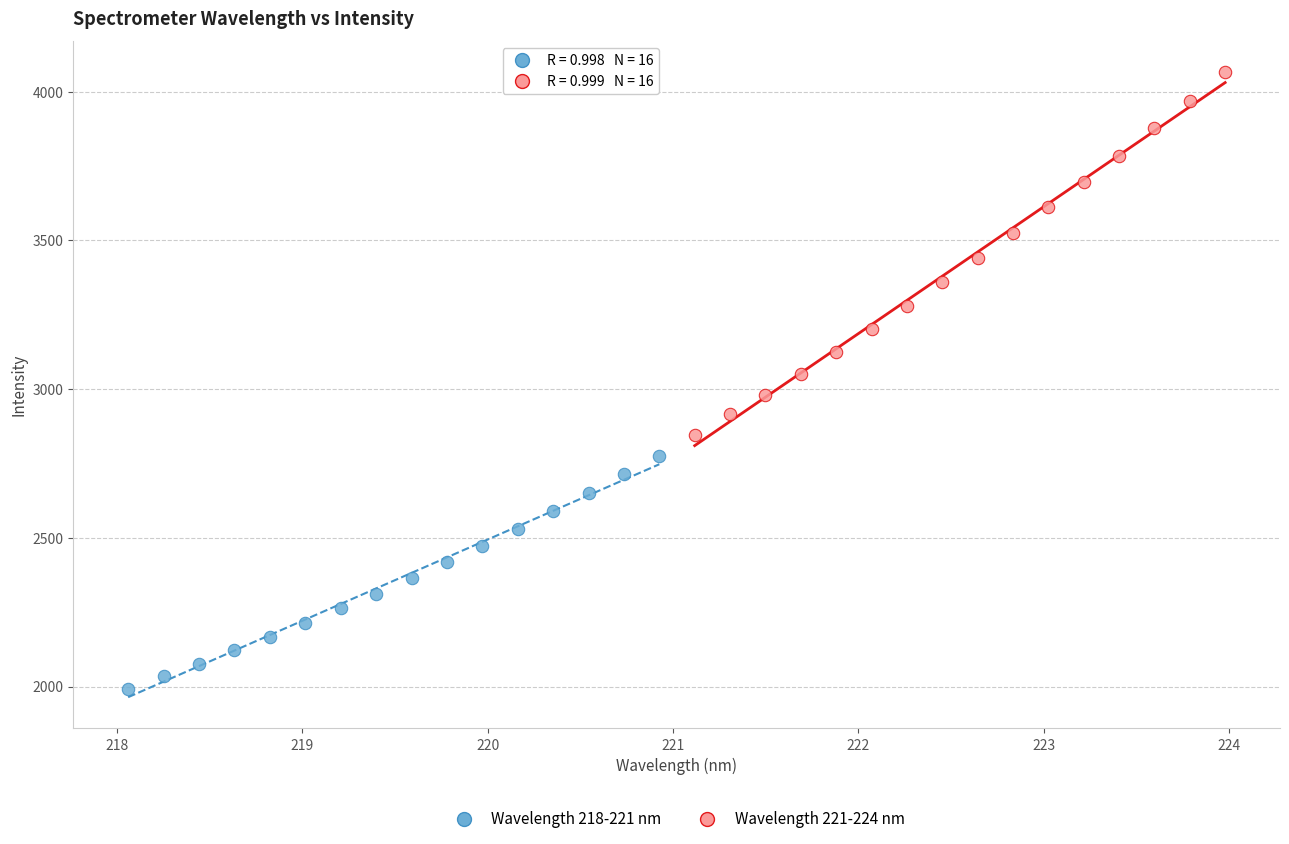

Which series contains the highest Y value?

Wavelength 221-224 nm